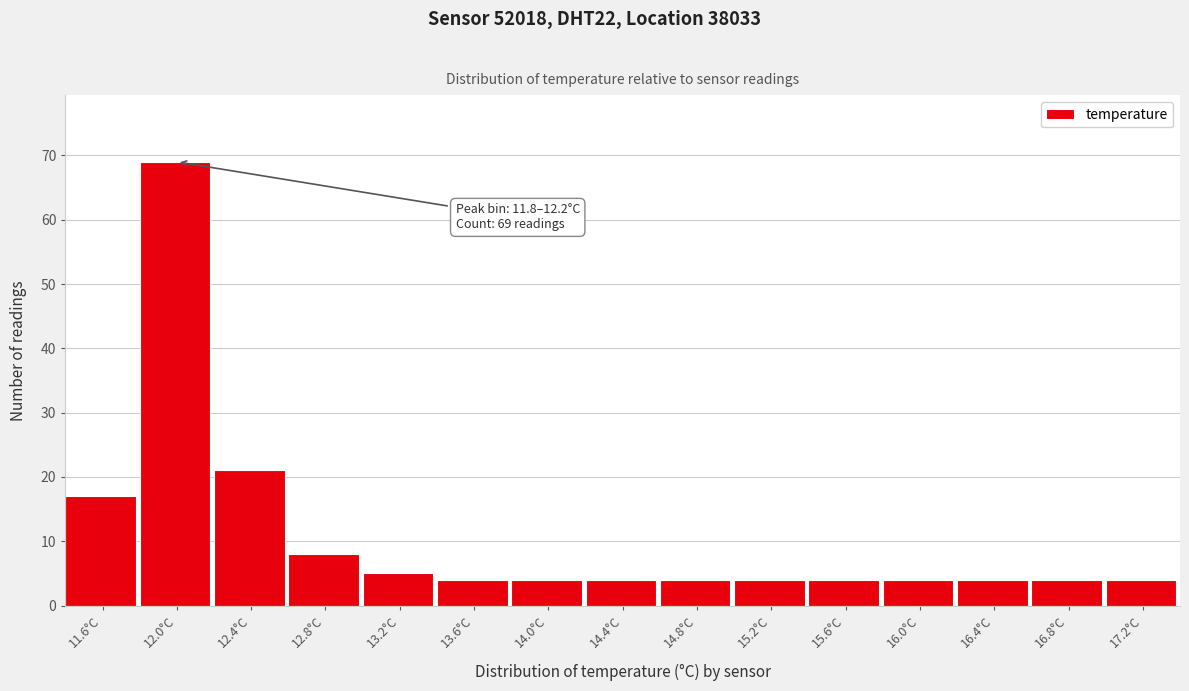

Over which range of the x-axis is the bar tallest?

11.8 to 12.2